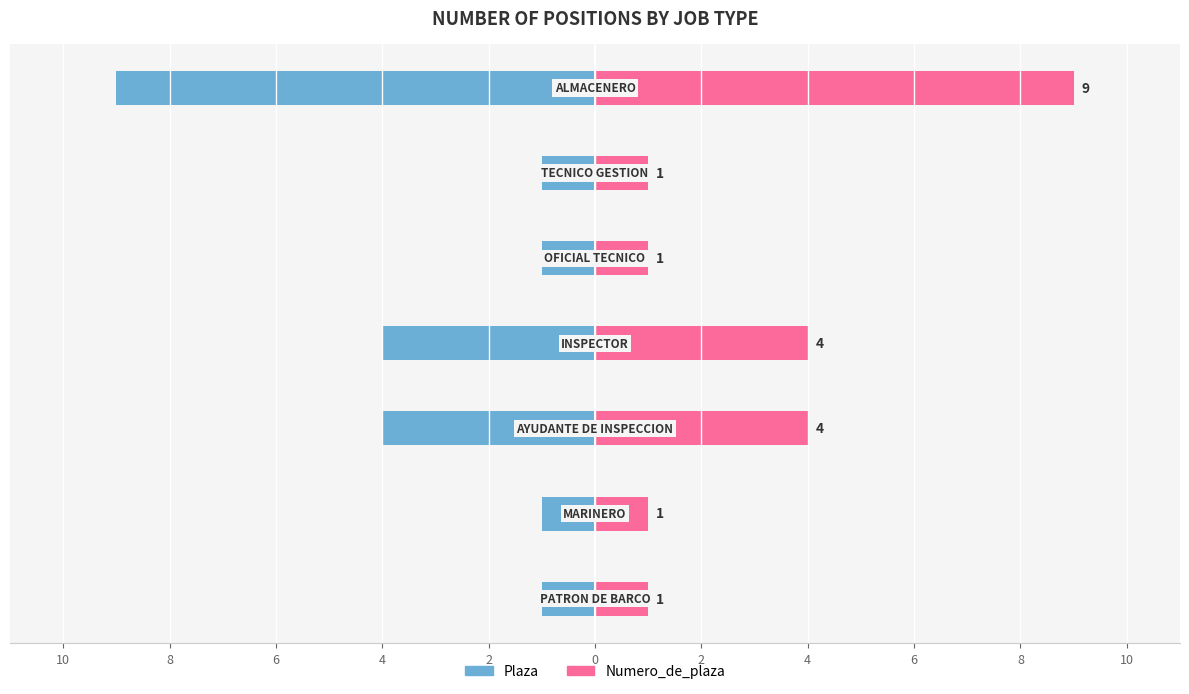

How many distinct data groups are displayed?

2